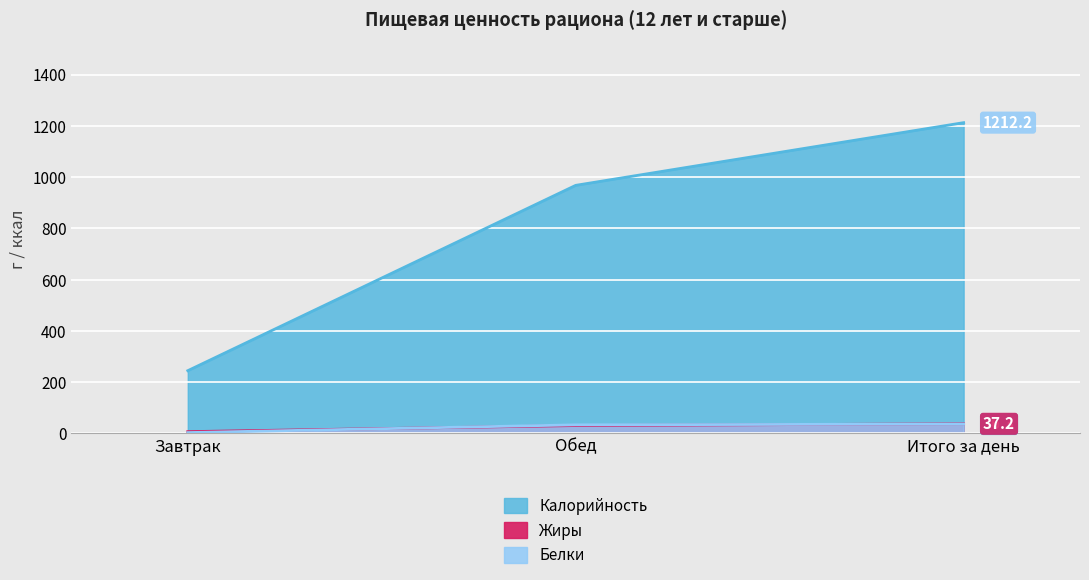

How many series are shown in this chart?

3